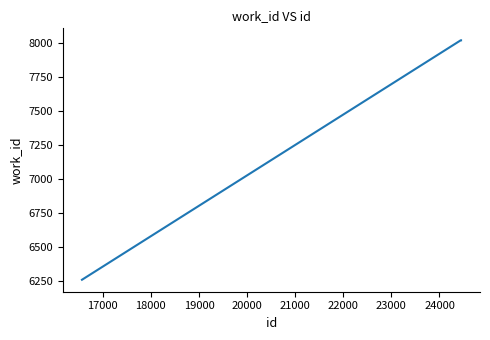

What is the greatest value displayed?

8023